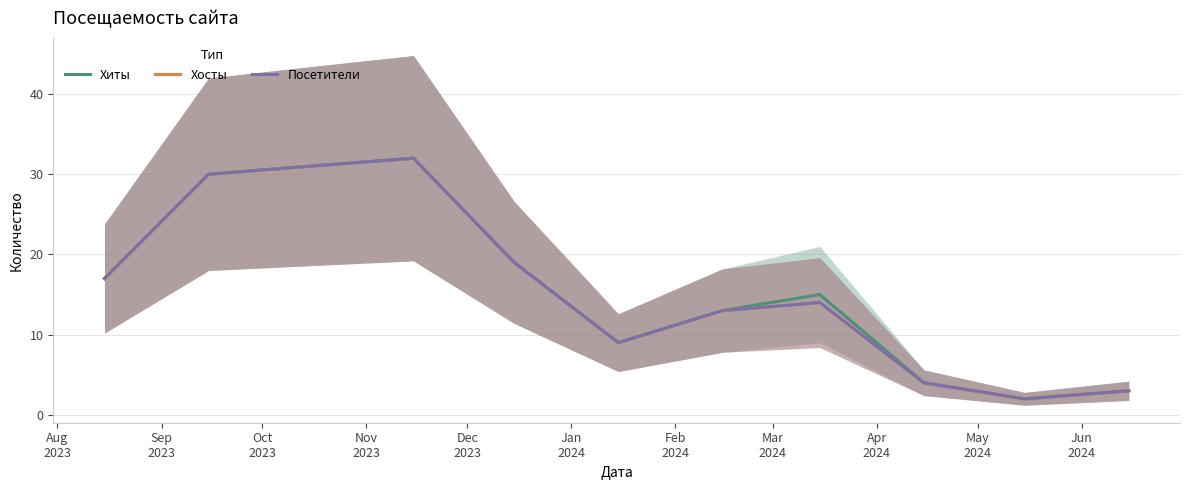

The value of Хосты at Jan
2024 is 9. True or false?

True